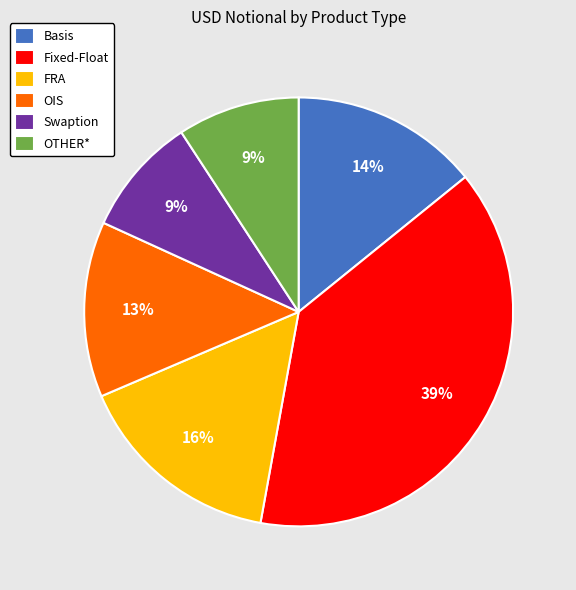

What percentage is the OTHER* slice, to the nearest percent?

9%